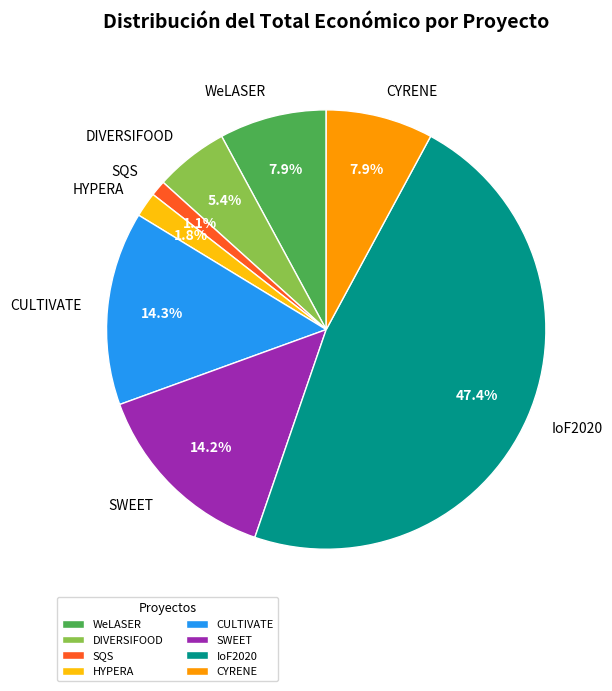

Between CYRENE and SWEET, which is larger?

SWEET